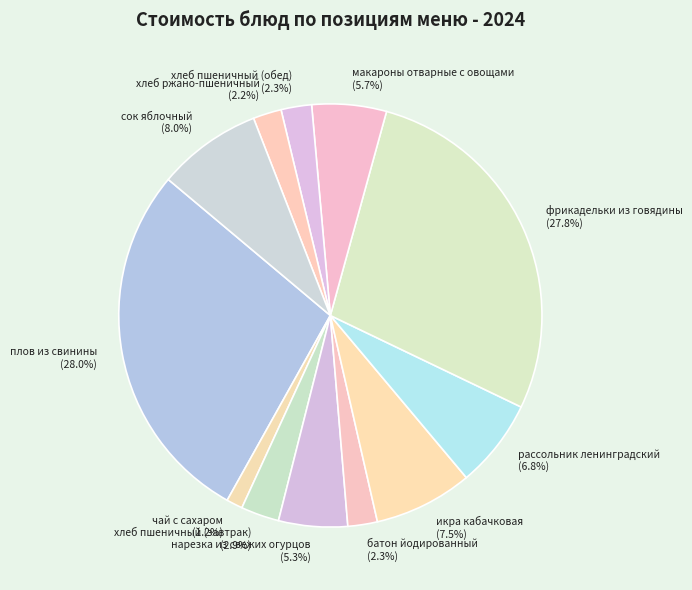

Approximately how many times larger is the value at икра кабачковая compared to нарезка из свежих огурцов?

1.4